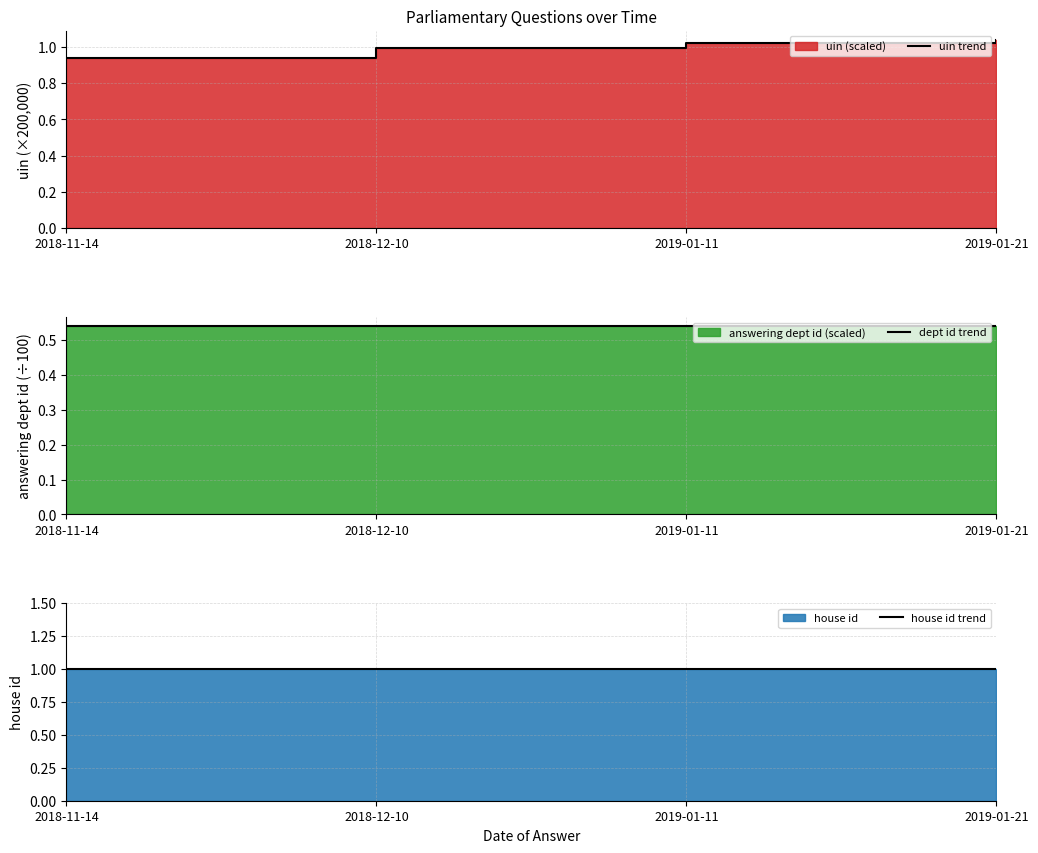

Which category has the lowest value in the dept id trend series?

2018-11-14